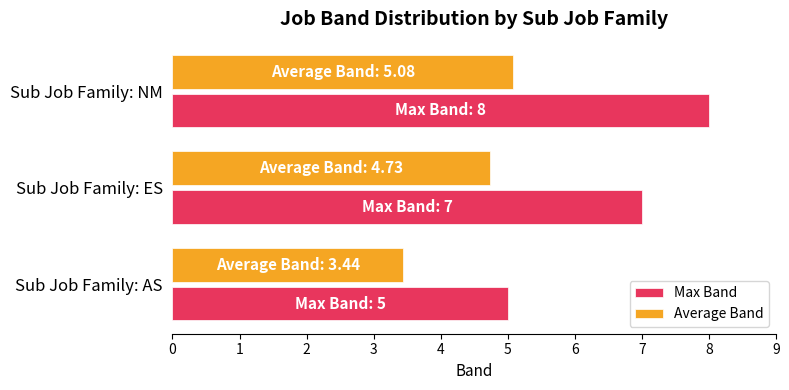

At how many categories does at least one series exceed 6?

2